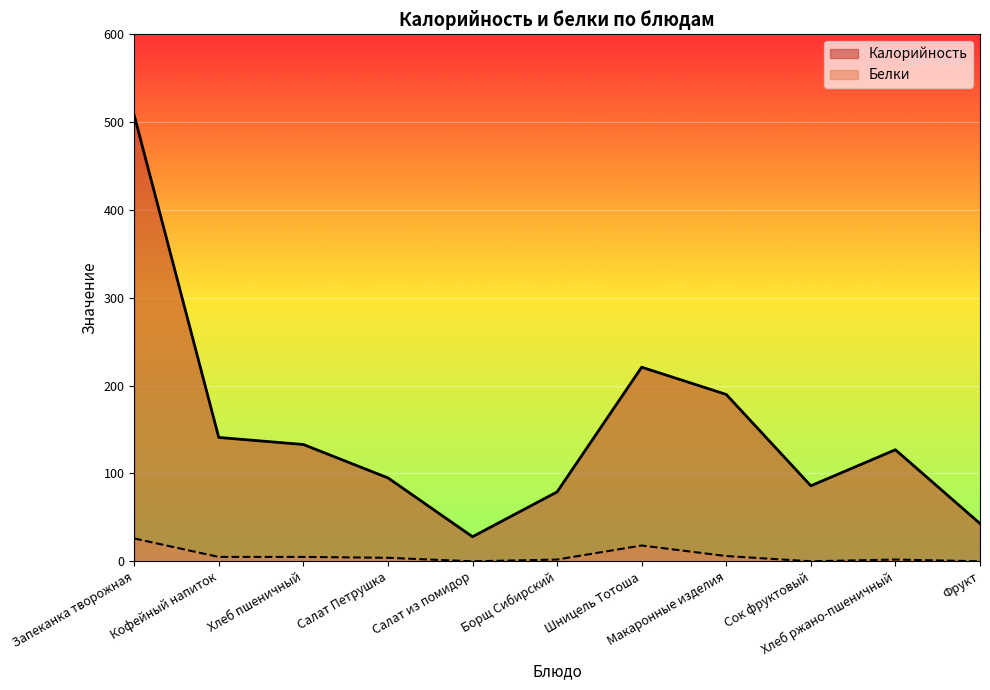

True or false: Белки has a value of 3 at Хлеб пшеничный.

False